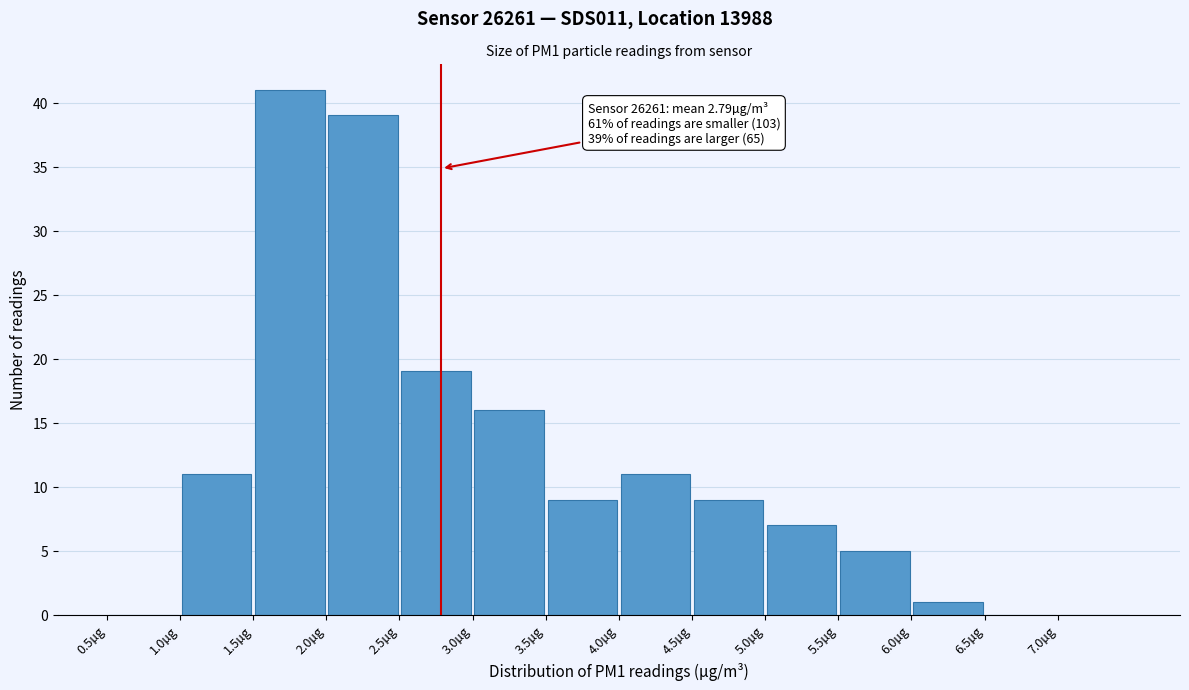

Which range on the x-axis has the tallest bar?

1.5 to 2.0